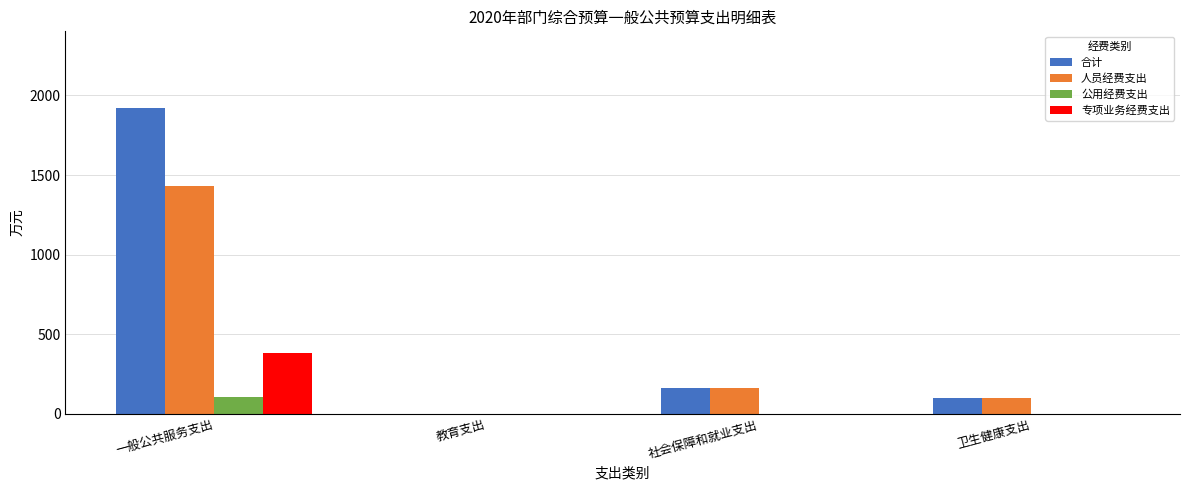

Between 一般公共服务支出 and 教育支出, which series saw the biggest shift?

合计